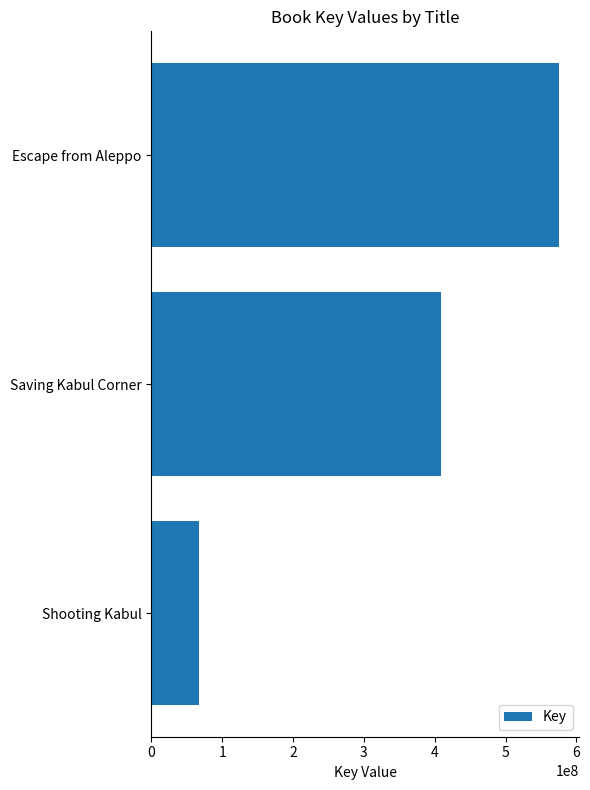

Reading top to bottom, list all the values displayed in this chart.

Escape from Aleppo=575576748	Saving Kabul Corner=408878842	Shooting Kabul=67342002